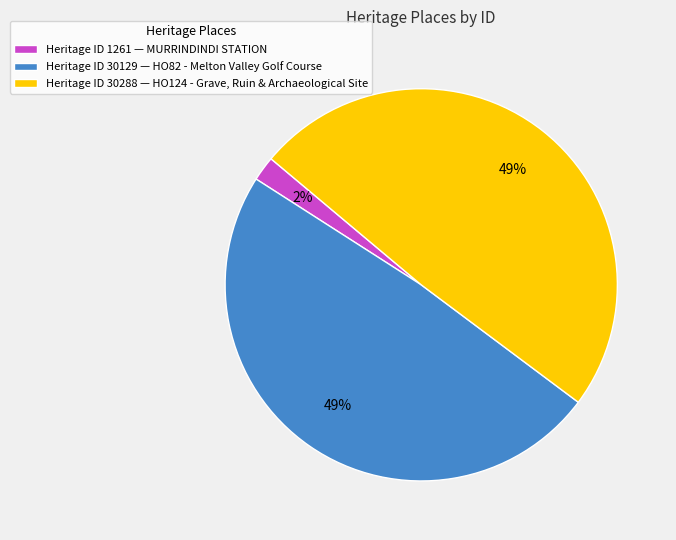

Do Heritage ID 1261 — MURRINDINDI STATION and Heritage ID 30288 — HO124 - Grave, Ruin & Archaeological Site together represent more than half of the pie?

Yes